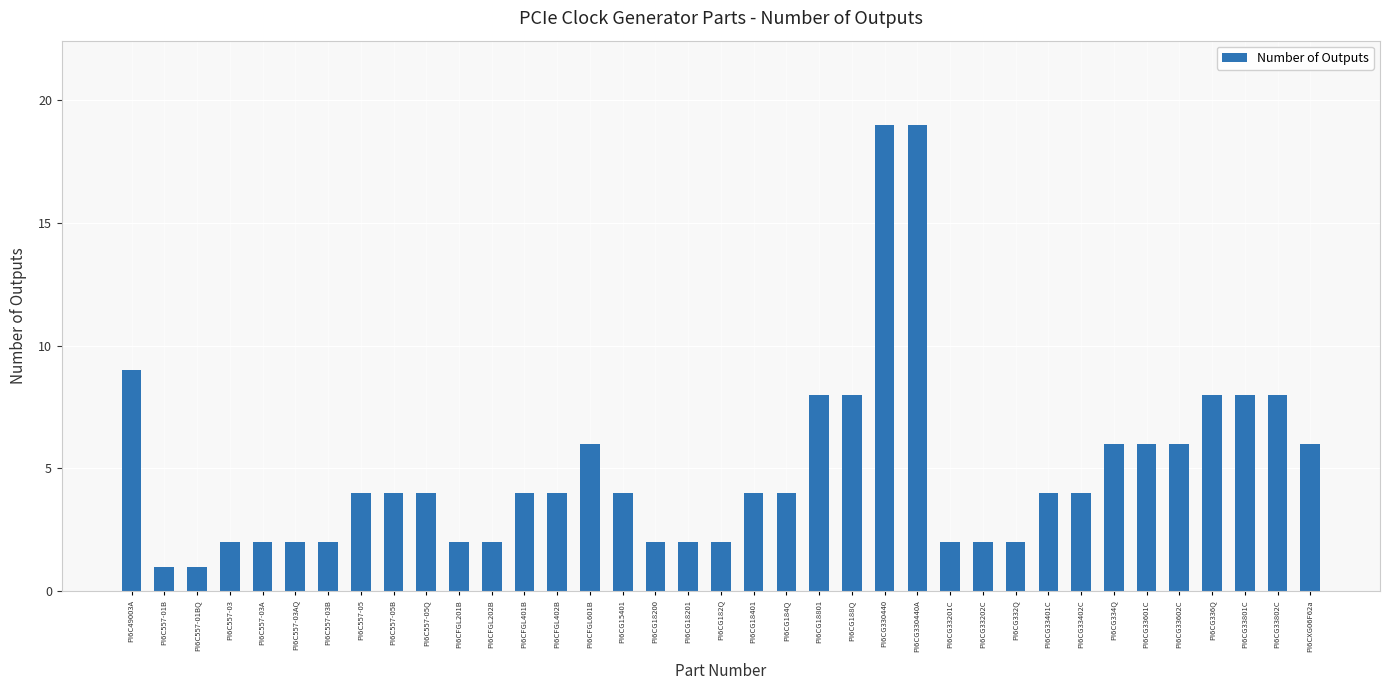

True or false: the data shows 1 at PI6C557-03A.

False